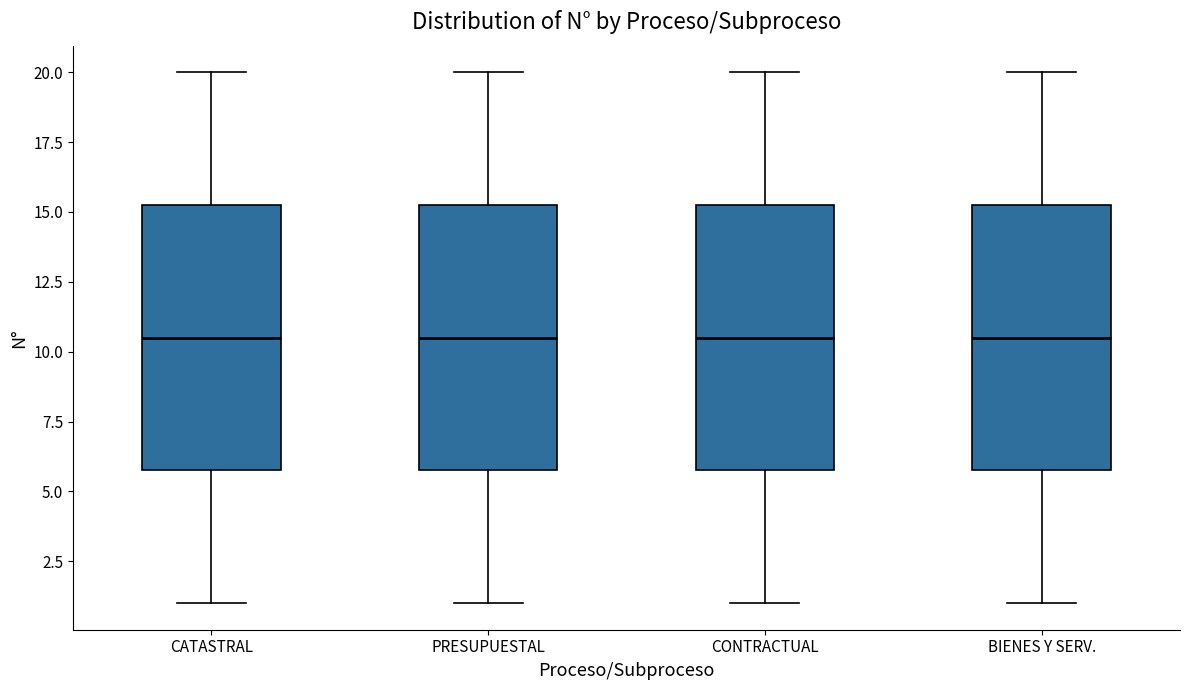

Reading left to right, transcribe this box plot: for each box, give where its median line is, the range the box spans, and where its two whiskers end, as read against the y-axis. The values are not printed on the chart, so give them approximately, as read against the axis.

CATASTRAL: median 10.5, box 6.0 to 15.5, whiskers 1.0 to 20.0
PRESUPUESTAL: median 10.5, box 6.0 to 15.5, whiskers 1.0 to 20.0
CONTRACTUAL: median 10.5, box 6.0 to 15.5, whiskers 1.0 to 20.0
BIENES Y SERV.: median 10.5, box 6.0 to 15.5, whiskers 1.0 to 20.0